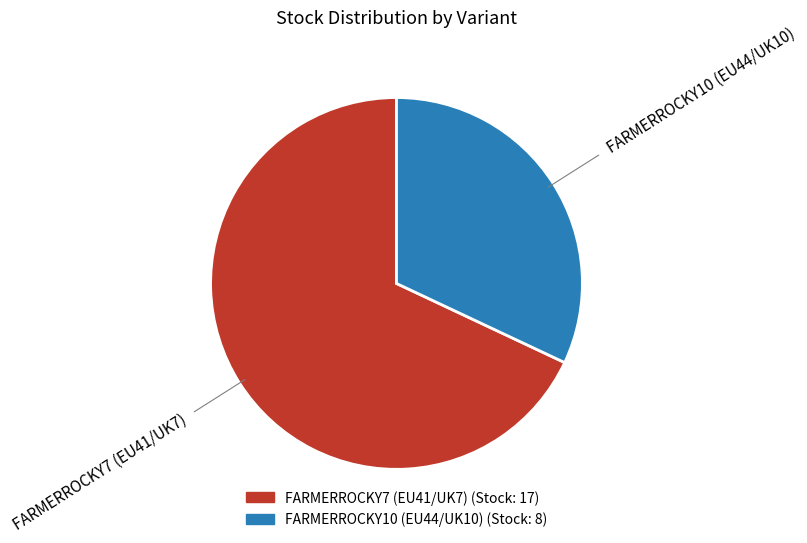

Does FARMERROCKY10 (EU44/UK10) represent more than half of the total?

No